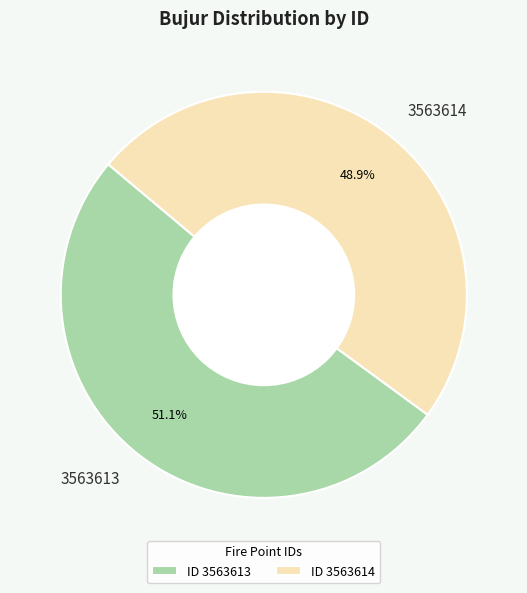

Does 3563614 account for over 50% of the chart?

No